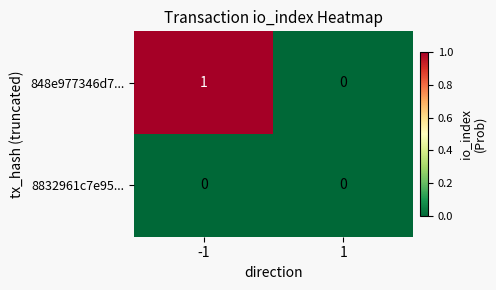

List the series in order of their overall mean, lowest first.

8832961c7e95..., 848e977346d7...